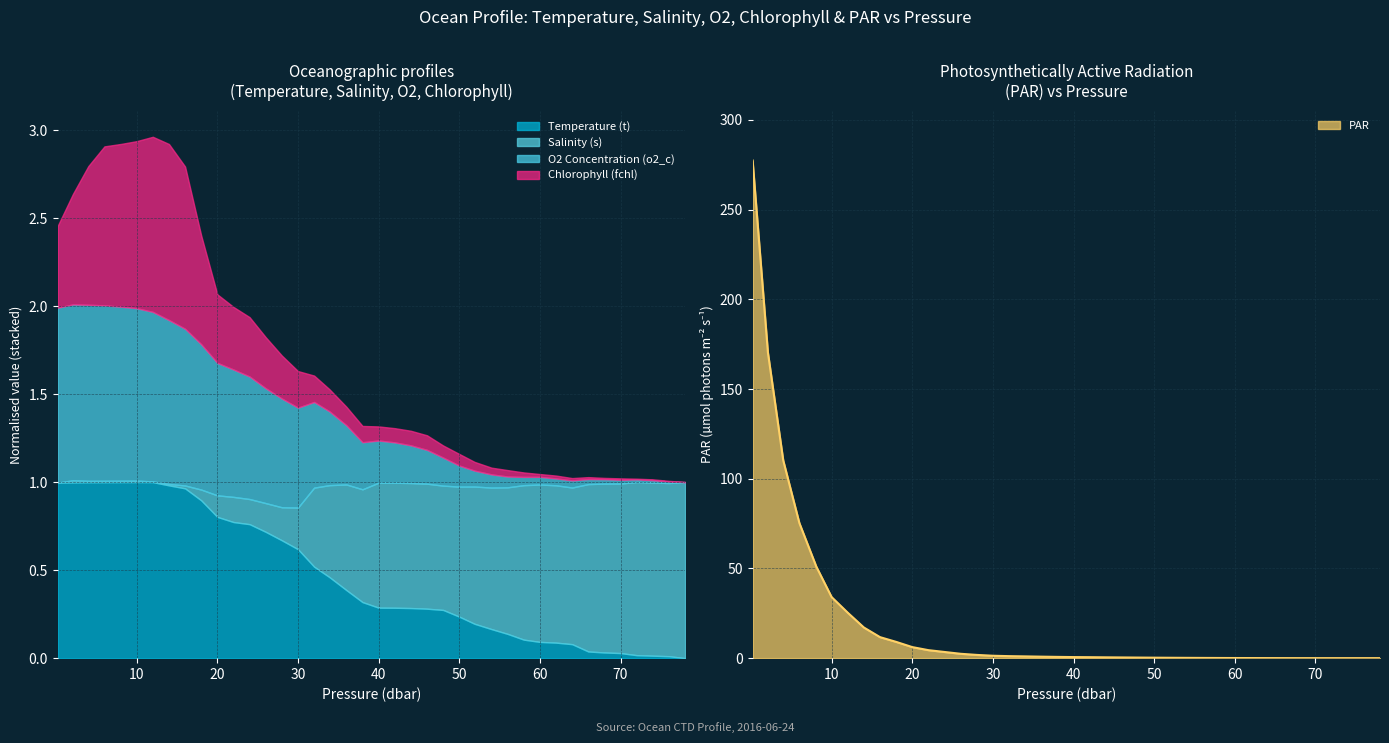

Reading left to right, extract all data points from this chart.

Temperature (t): 8.8	8.8	8.8	8.8	8.8	8.8	8.8	8.8	8.7	8.4	8.0	7.9	7.9	7.7	7.5	7.3	6.9	6.6	6.3	6.0	5.9	5.9	5.9	5.9	5.8	5.7	5.5	5.4	5.3	5.2	5.1	5.1	5.0	4.9	4.9	4.8	4.8	4.8	4.8	4.7
Salinity (s): 34.5	34.5	34.5	34.5	34.5	34.5	34.5	34.5	34.5	34.5	34.5	34.5	34.5	34.5	34.5	34.6	34.6	34.6	34.6	34.7	34.7	34.7	34.7	34.7	34.7	34.7	34.7	34.7	34.7	34.7	34.7	34.7	34.7	34.7	34.7	34.7	34.7	34.7	34.7	34.7
O2 Concentration (o2_c): 12.0	12.0	12.0	12.0	12.0	12.0	12.0	11.9	11.8	11.7	11.6	11.5	11.5	11.4	11.3	11.3	11.1	11.0	10.8	10.7	10.7	10.6	10.6	10.6	10.5	10.5	10.4	10.4	10.3	10.3	10.3	10.3	10.3	10.3	10.3	10.3	10.3	10.3	10.3	10.2
Chlorophyll (fchl): 3.1	4.2	5.2	5.9	6.1	6.2	6.5	6.6	6.0	4.1	2.6	2.4	2.3	2.0	1.7	1.4	1.1	0.9	0.8	0.7	0.6	0.6	0.6	0.6	0.6	0.5	0.4	0.4	0.3	0.3	0.2	0.2	0.2	0.2	0.2	0.2	0.1	0.1	0.1	0.1
PAR: 277.4	170.4	110.2	75.3	51.0	34.0	25.3	17.1	11.7	9.1	6.2	4.4	3.4	2.4	1.8	1.3	1.1	1.0	0.8	0.7	0.6	0.5	0.4	0.4	0.3	0.3	0.2	0.2	0.1	0.1	0.1	0.0	0.0	0.0	0.0	-0.0	-0.0	-0.0	-0.0	-0.0